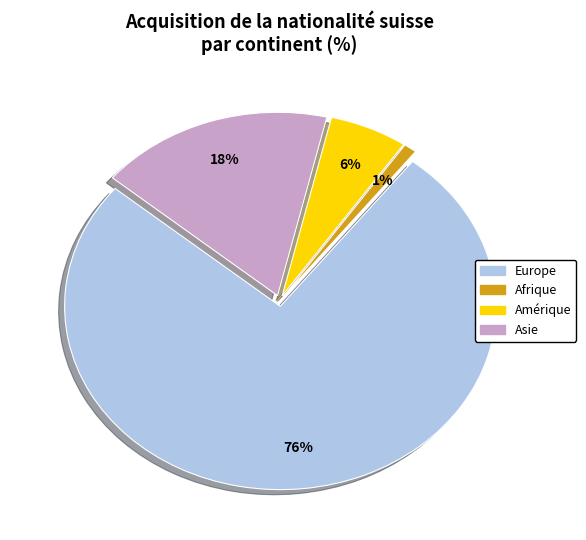

Is there any slice that represents more than half of the pie?

Yes